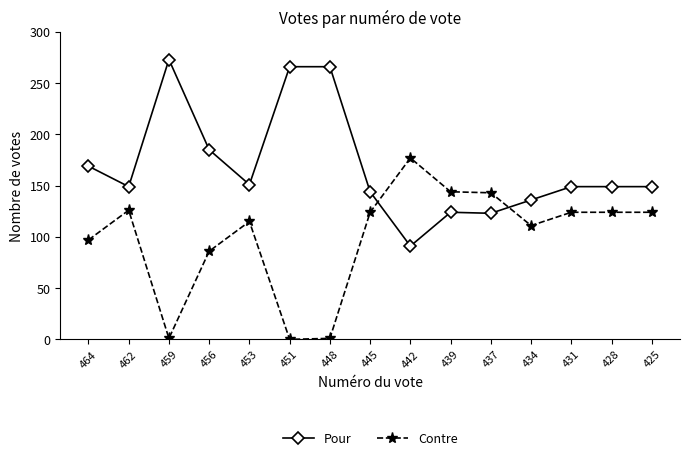

At which category does Contre reach its first local valley?

459